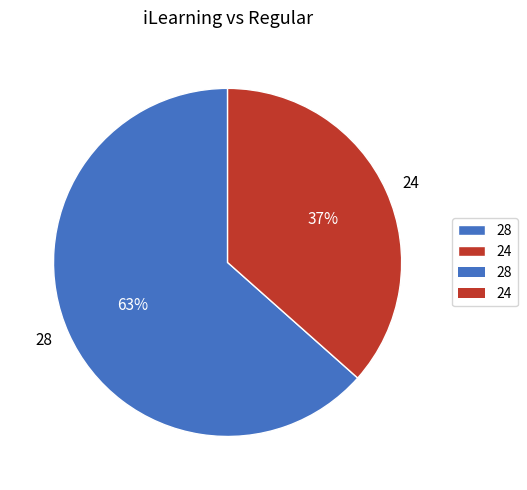

How many segments does this pie chart have?

2